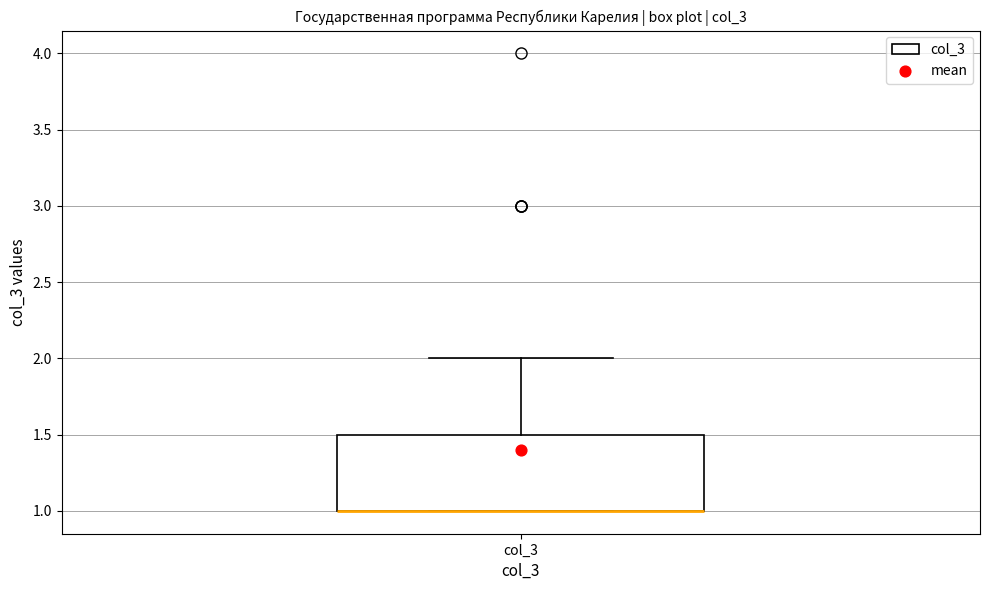

Read this box plot against the y-axis: the position of the median line, the range covered by the box, and the ends of both whiskers. The values are not printed on the chart, so give them approximately, as read against the axis.

median 1.0 (drawn on the box's lower edge), box 1.0 to 1.5, whiskers 1.0 to 2.0